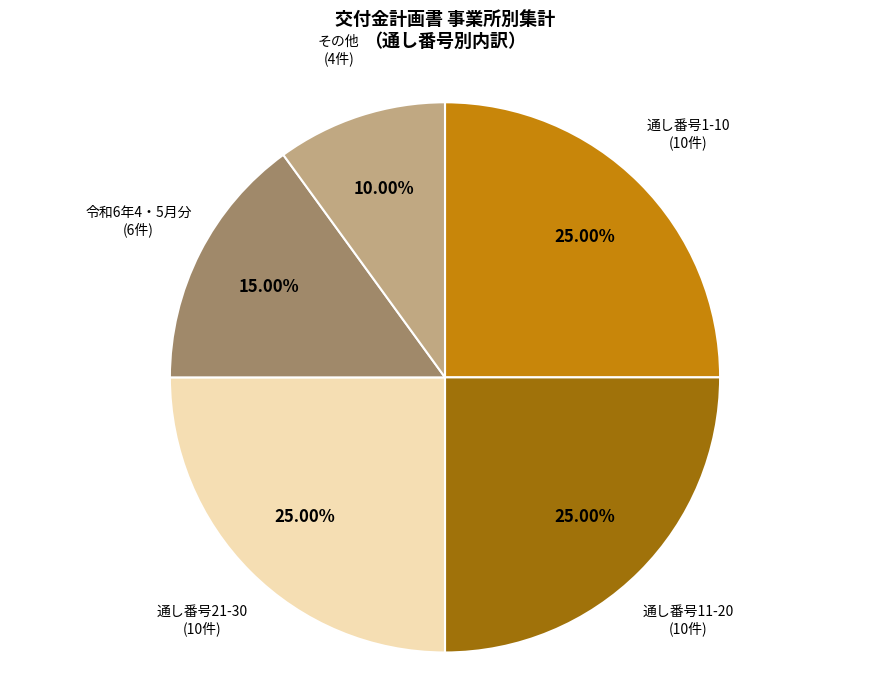

To the nearest percent, what is the average slice percentage?

20%